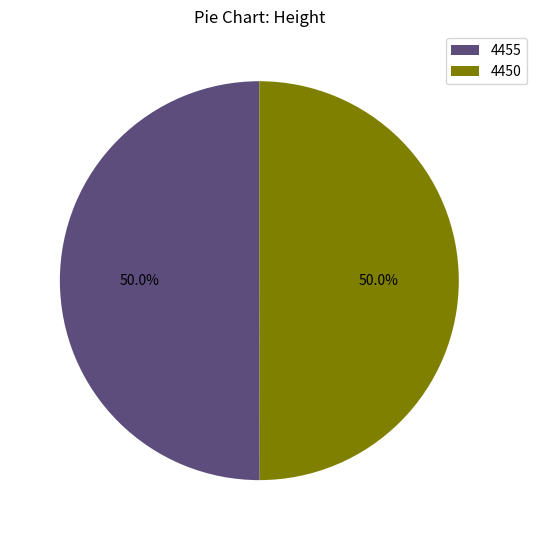

True or false: 4450 accounts for 50% of the total.

True